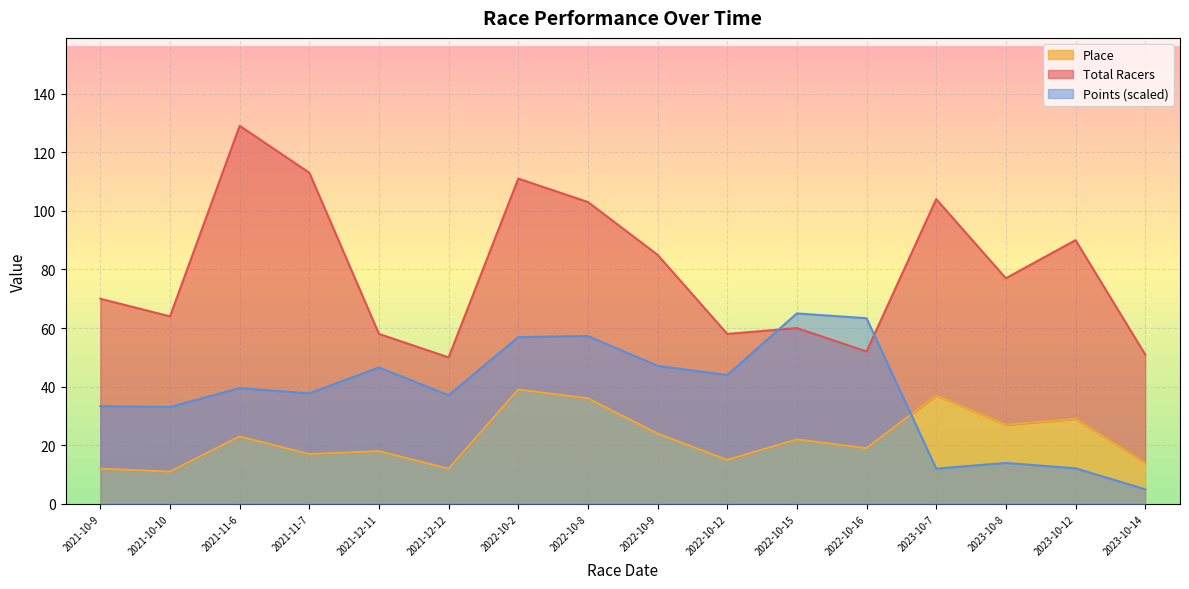

What is the value of the Place point at the 16th from the left?

14.0